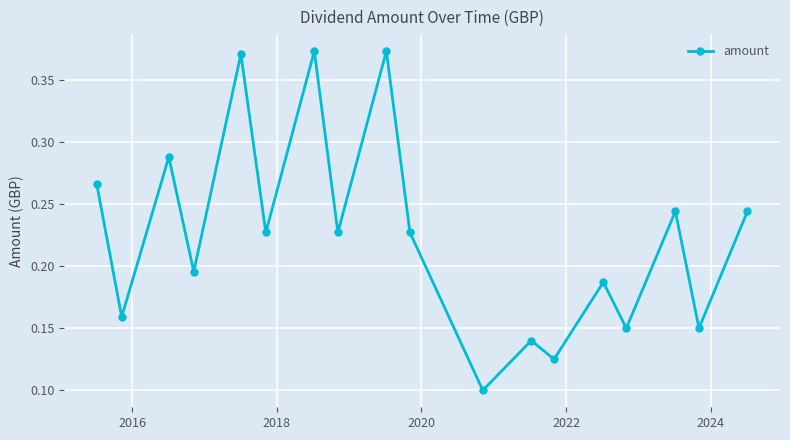

How many categories are shown in the chart?

18